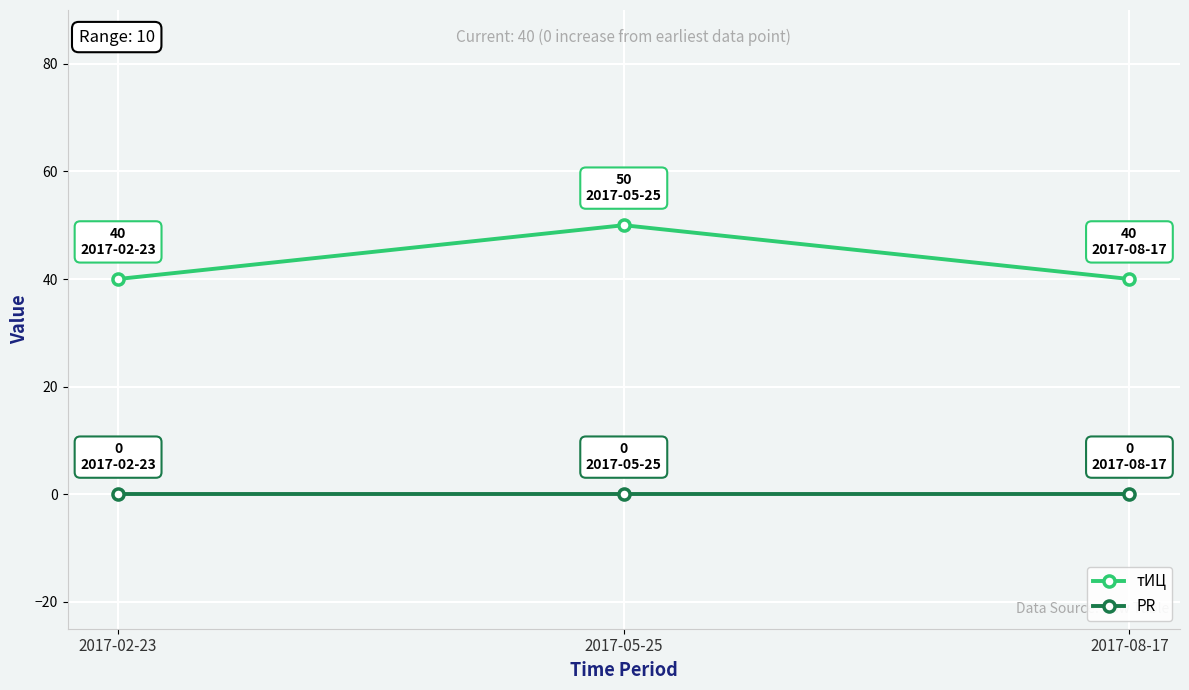

What are all the series names shown in the legend?

тИЦ, PR